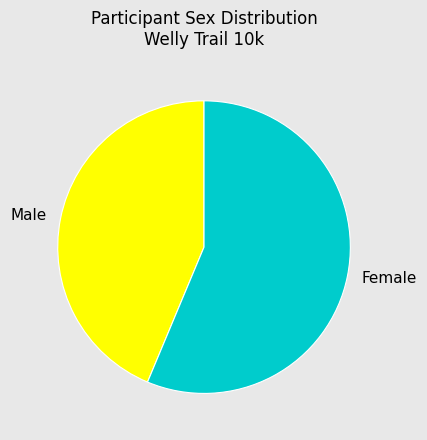

How many slices are in this pie chart?

2